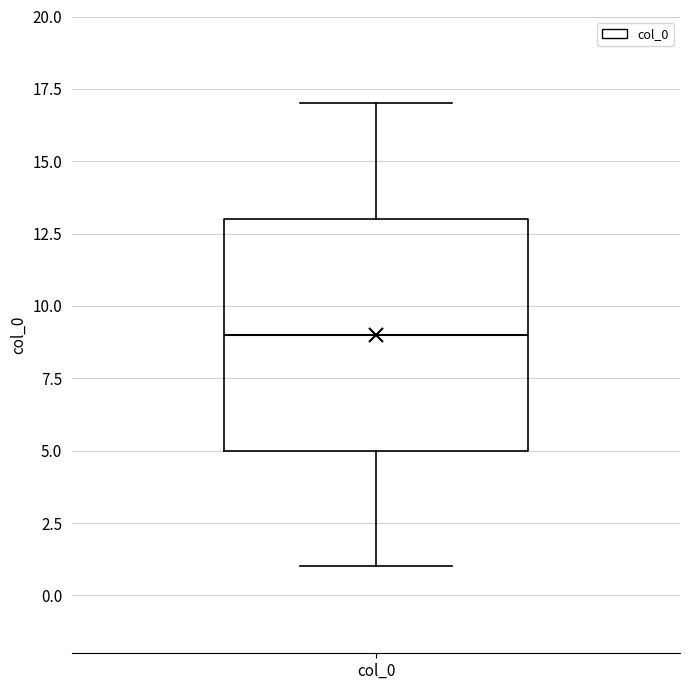

Where does the median line of the box for col_0 sit on the y-axis? The values are not printed on the chart, so give them approximately, as read against the axis.

9